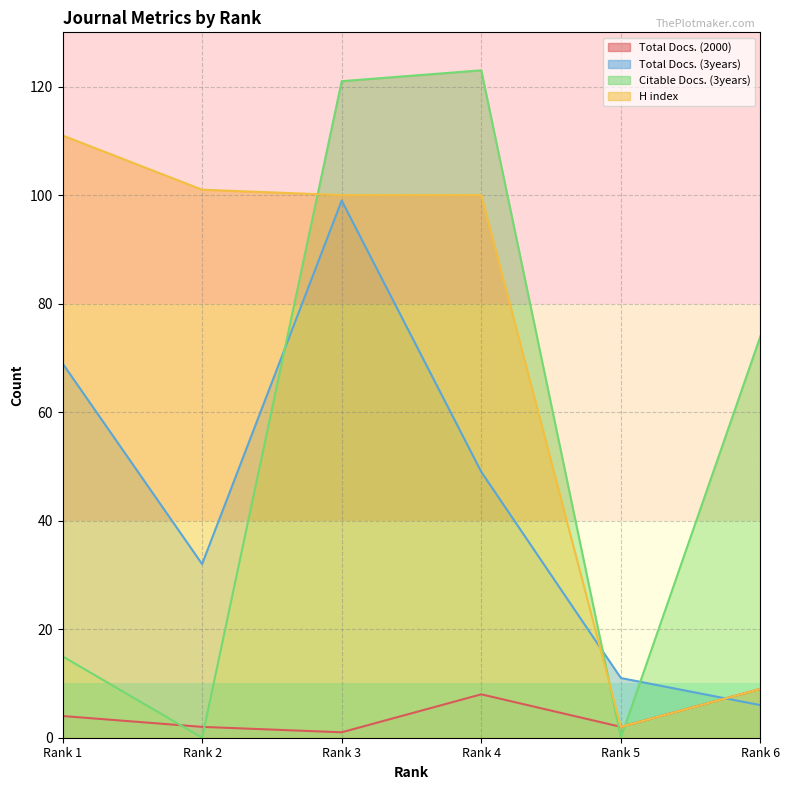

Is it true that Total Docs. (2000) equals 3 at Rank 5?

False